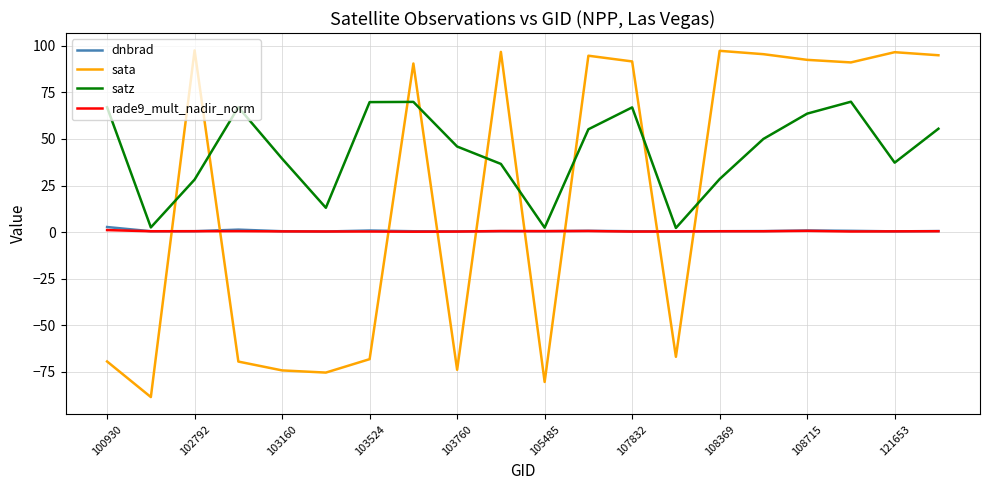

How many categories are shown in the chart?

20